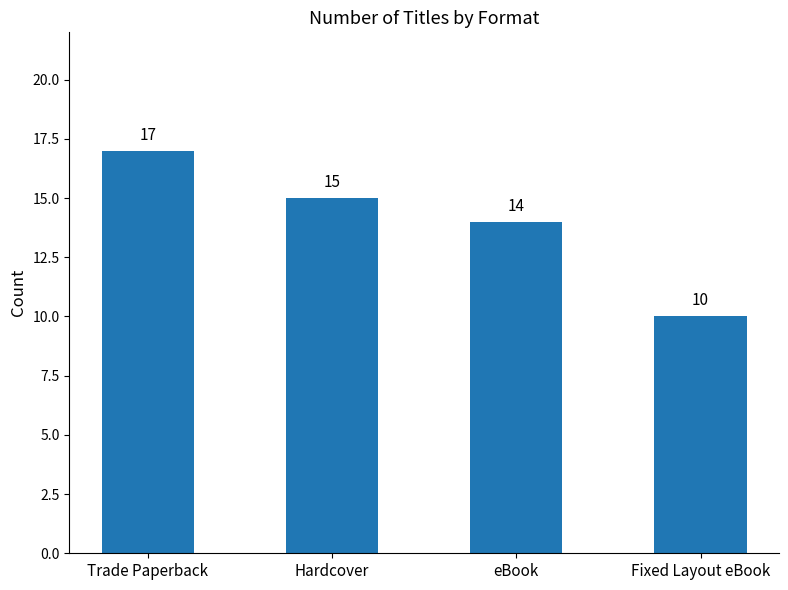

What is the difference between the values at Hardcover and Trade Paperback?

2